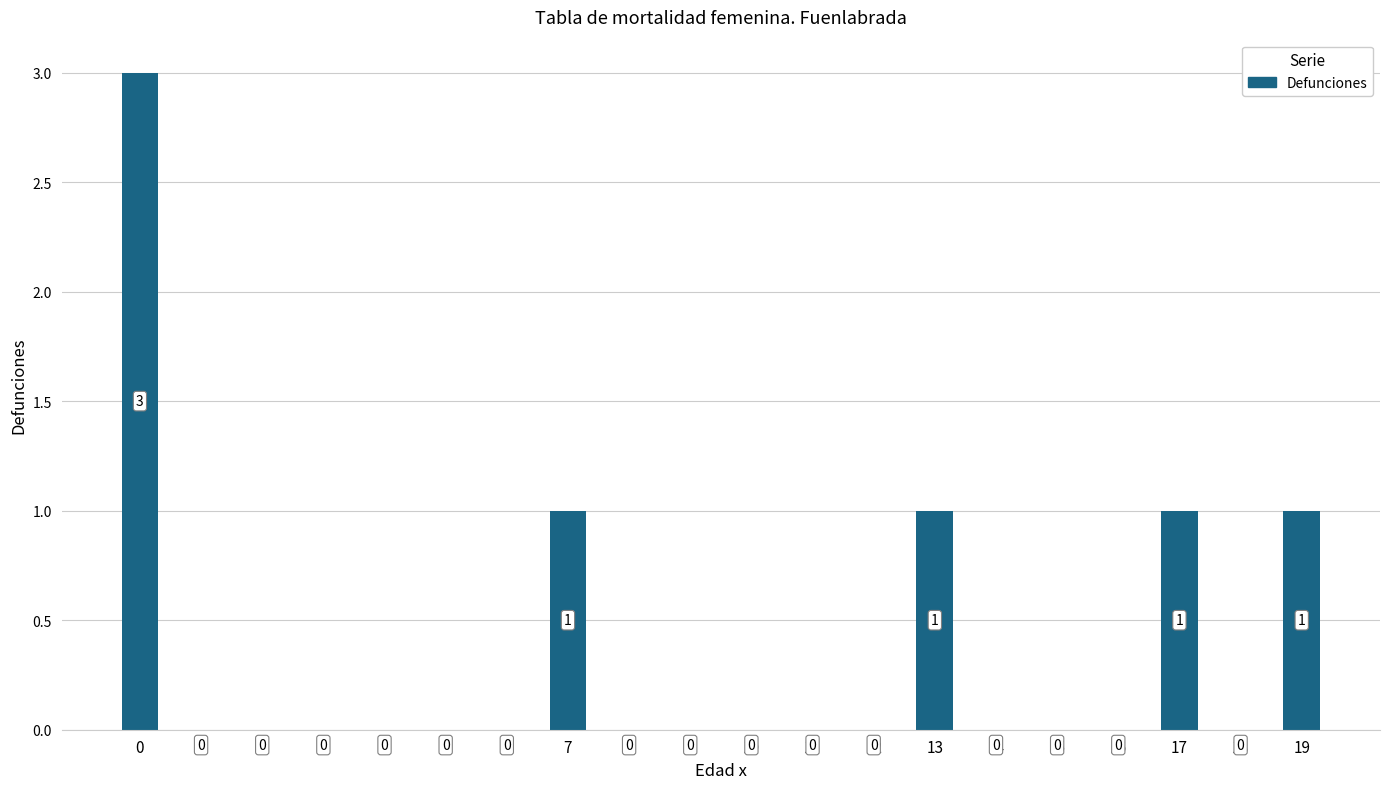

Reading left to right, extract all data points from this chart.

0=3	1=0	2=0	3=0	4=0	5=0	6=0	7=1	8=0	9=0	10=0	11=0	12=0	13=1	14=0	15=0	16=0	17=1	18=0	19=1